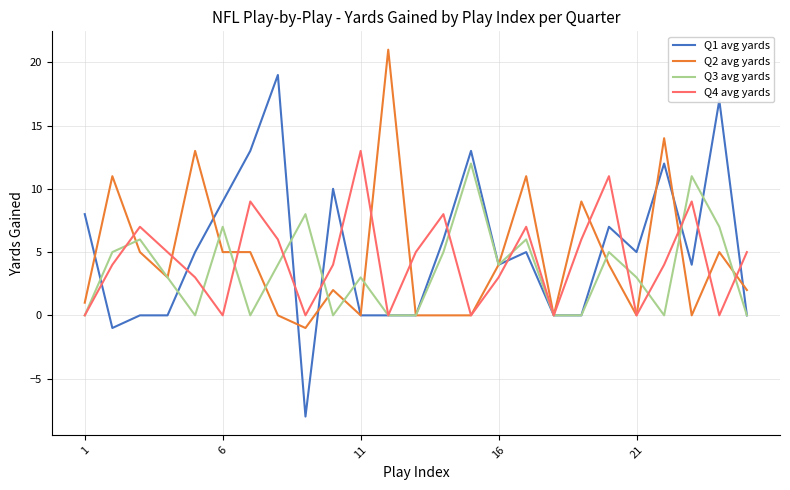

What is the greatest value displayed?

21